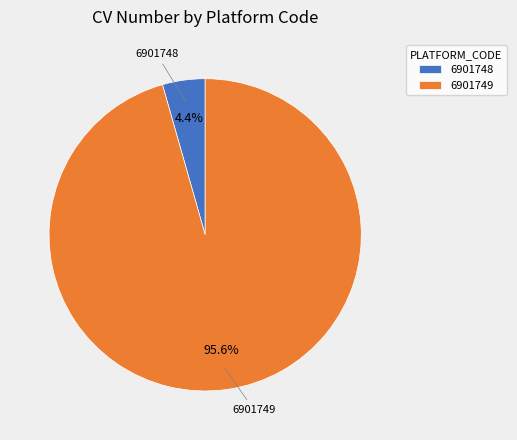

Which has a higher value, 6901749 or 6901748?

6901749